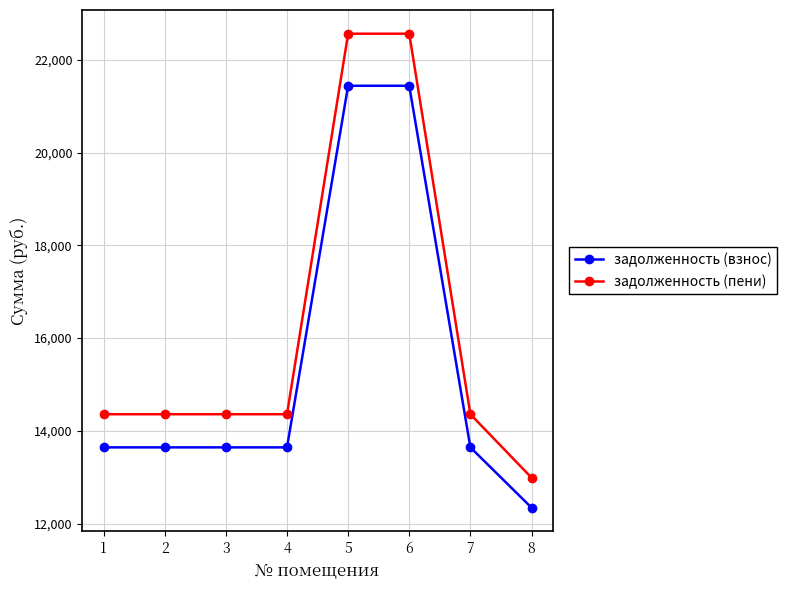

Rank the series at 4 from highest to lowest value.

задолженность (пени), задолженность (взнос)